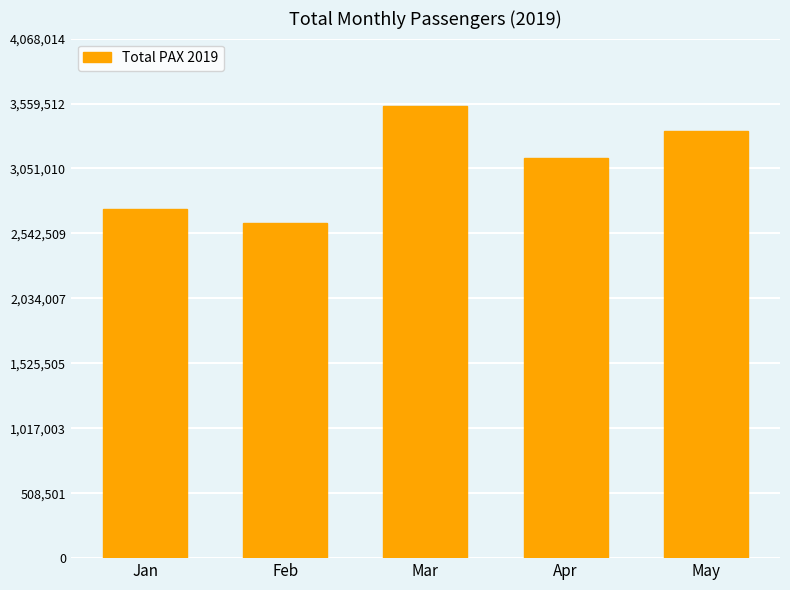

Reading left to right, extract all data points from this chart.

Jan=2736841	Feb=2625011	Mar=3537404	Apr=3136030	May=3340812